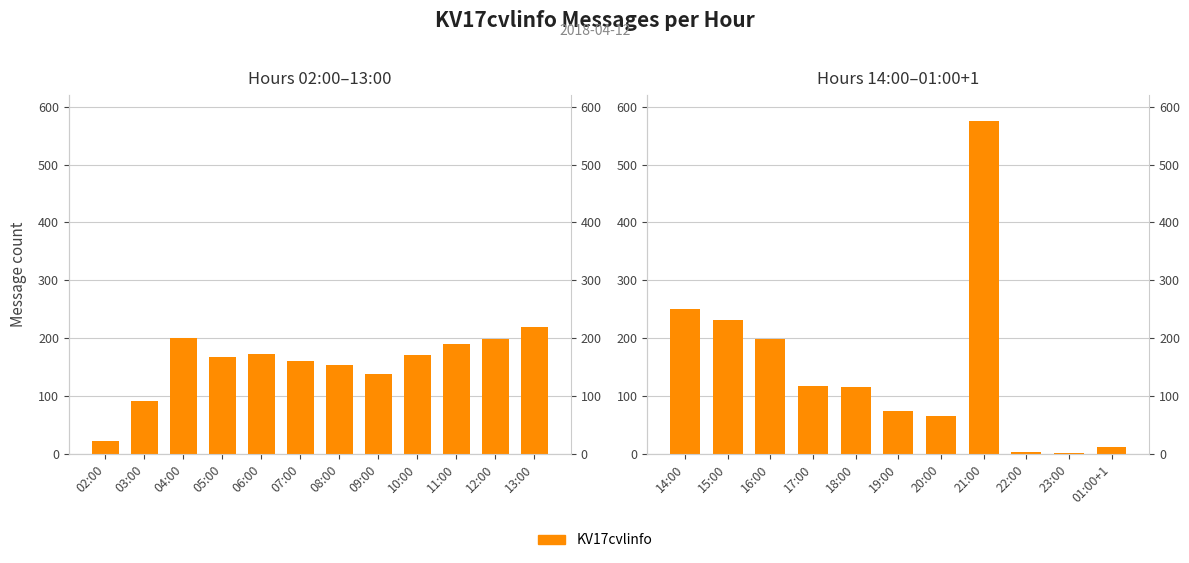

Does the chart contain stacked bars?

No